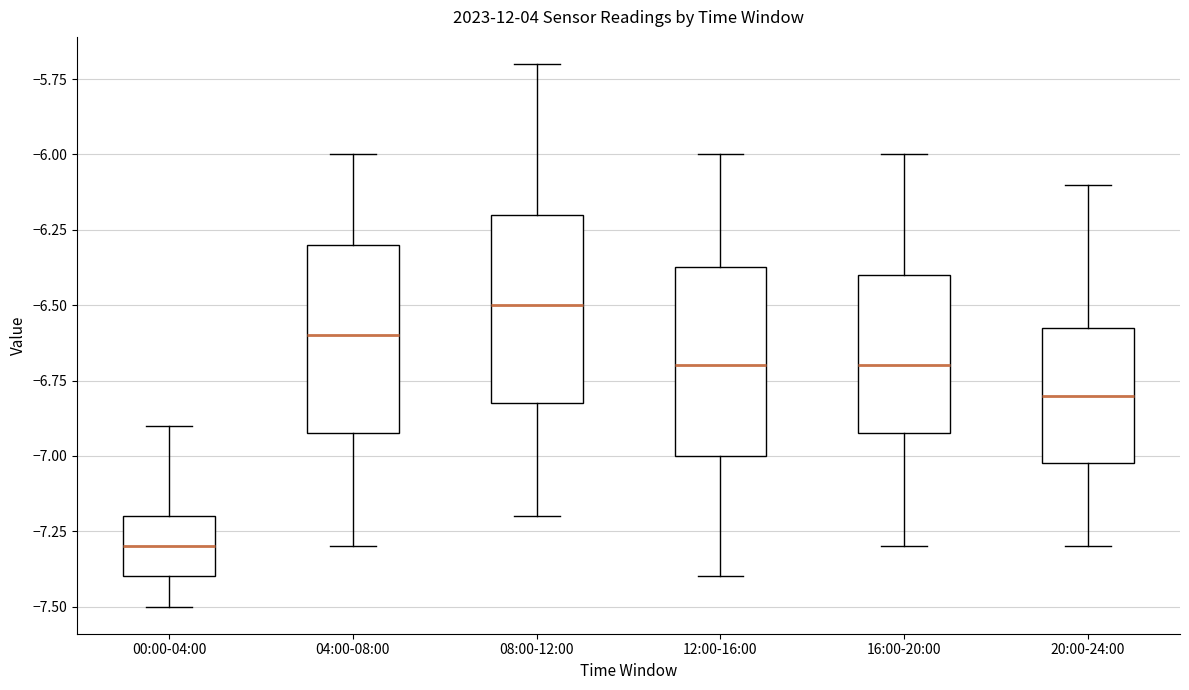

Reading left to right, read every box against the y-axis: the position of its median line, the range the box covers, and the ends of its whiskers. The values are not printed on the chart, so give them approximately, as read against the axis.

00:00-04:00: median -7.30, box -7.40 to -7.20, whiskers -7.50 to -6.90
04:00-08:00: median -6.60, box -6.90 to -6.30, whiskers -7.30 to -6.00
08:00-12:00: median -6.50, box -6.80 to -6.20, whiskers -7.20 to -5.70
12:00-16:00: median -6.70, box -7.00 to -6.35, whiskers -7.40 to -6.00
16:00-20:00: median -6.70, box -6.90 to -6.40, whiskers -7.30 to -6.00
20:00-24:00: median -6.80, box -7.00 to -6.55, whiskers -7.30 to -6.10